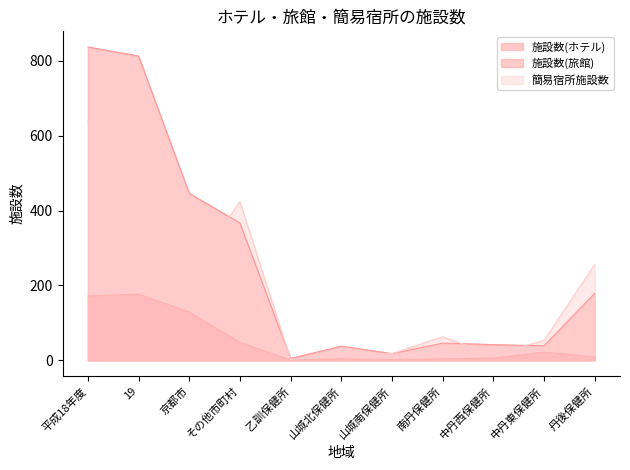

Reading left to right, transcribe all the data shown in this chart.

施設数(ホテル): 平成18年度=172	19=177	京都市=129	その他市町村=48	乙訓保健所=1	山城北保健所=4	山城南保健所=2	南丹保健所=4	中丹西保健所=6	中丹東保健所=22	丹後保健所=9
施設数(旅館): 平成18年度=837	19=813	京都市=446	その他市町村=367	乙訓保健所=5	山城北保健所=38	山城南保健所=18	南丹保健所=46	中丹西保健所=42	中丹東保健所=39	丹後保健所=179
簡易宿所施設数: 平成18年度=639	19=652	京都市=228	その他市町村=424	乙訓保健所=2	山城北保健所=17	山城南保健所=18	南丹保健所=63	中丹西保健所=15	中丹東保健所=53	丹後保健所=256